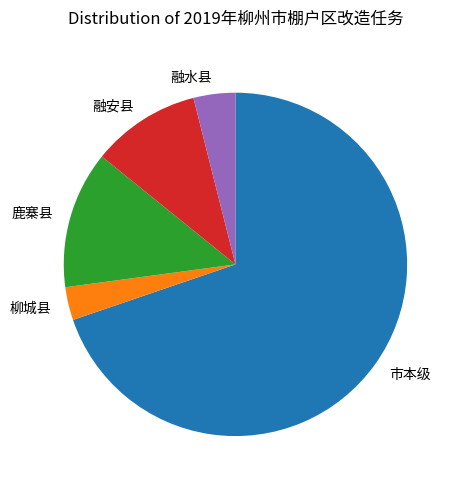

Do 市本级 and 融安县 together represent more than half of the pie?

Yes